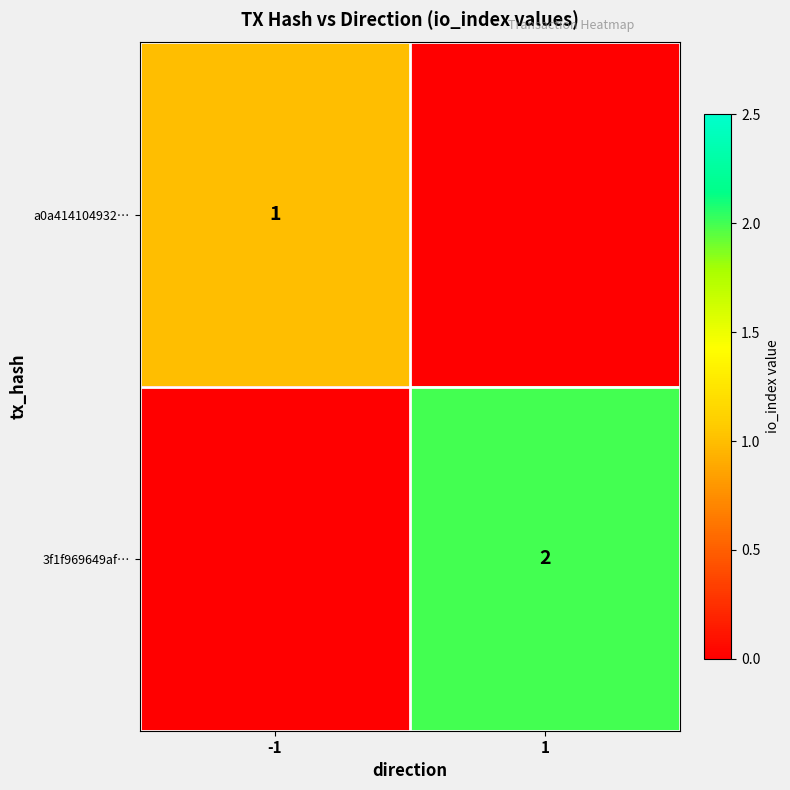

Which category has the highest value across all series?

1